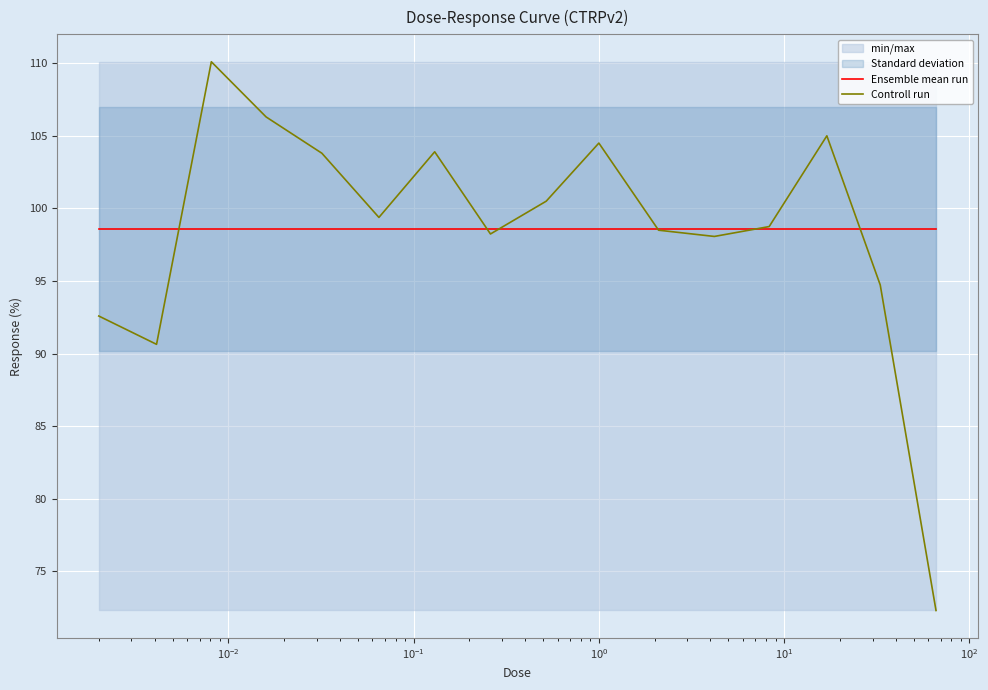

Is the value of Ensemble mean run at 14 greater than the value of Controll run at $\mathdefault{10^{3}}$?

Yes